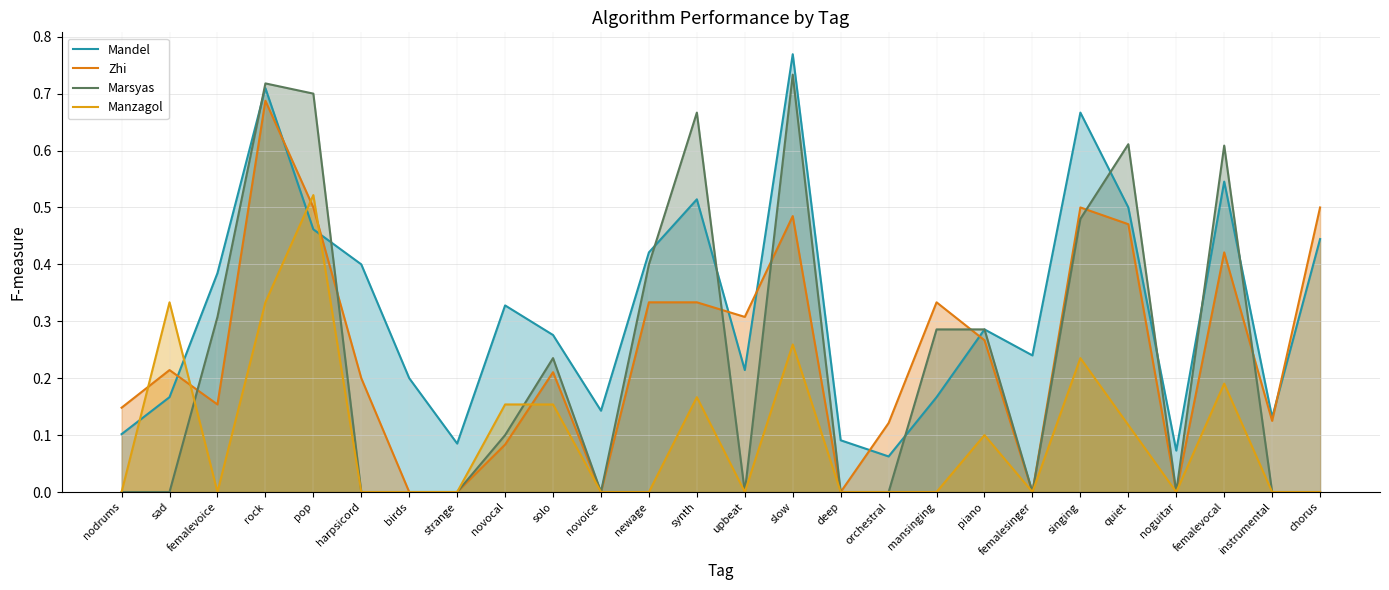

Which series has the largest total across all categories?

Mandel